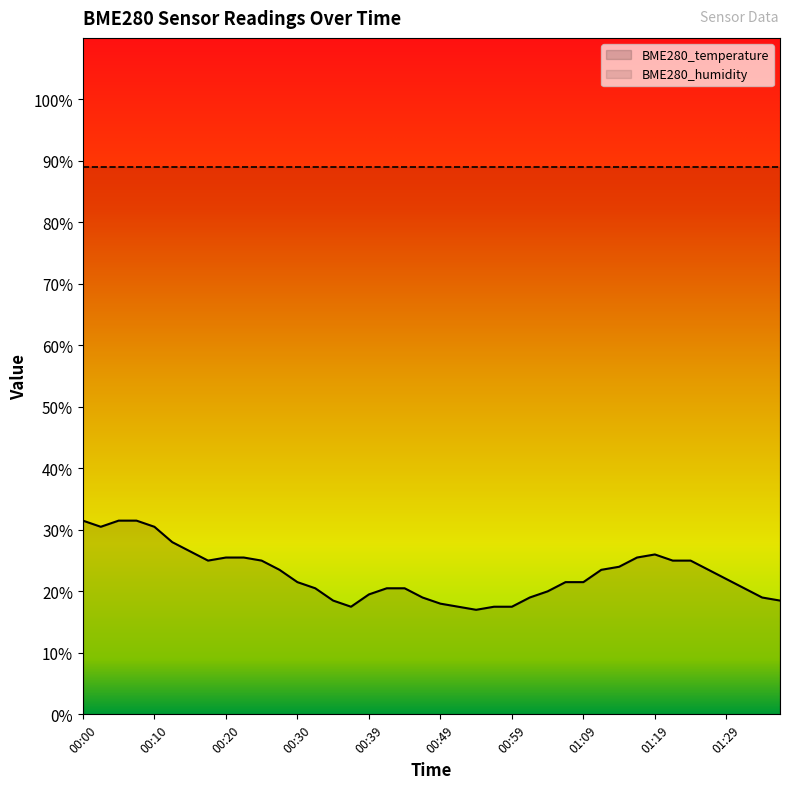

Approximately how many times larger is the value at 01:04 compared to 00:39?

1.0